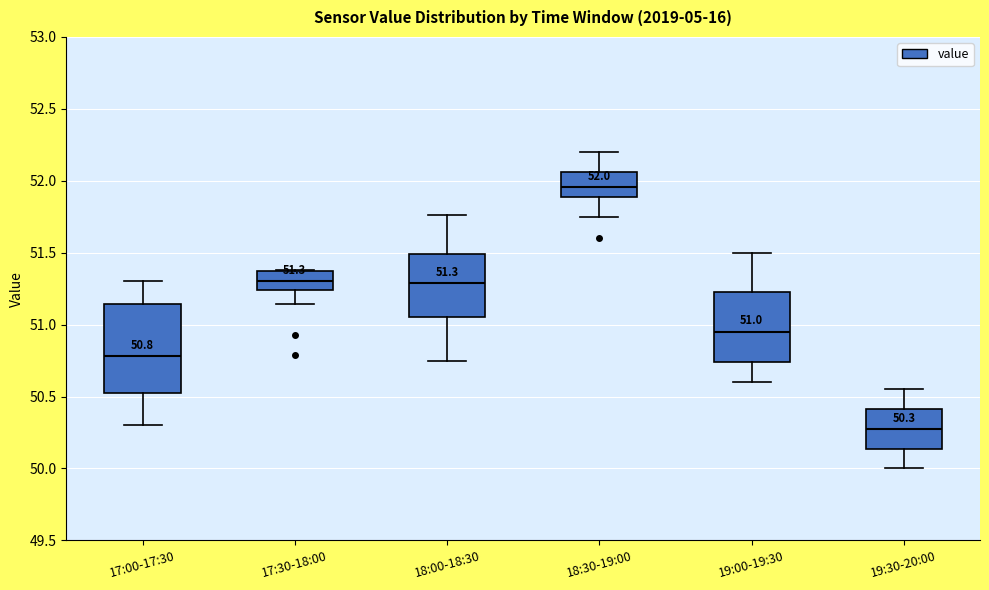

Which box is the tallest, from its lower edge to its upper edge?

17:00-17:30